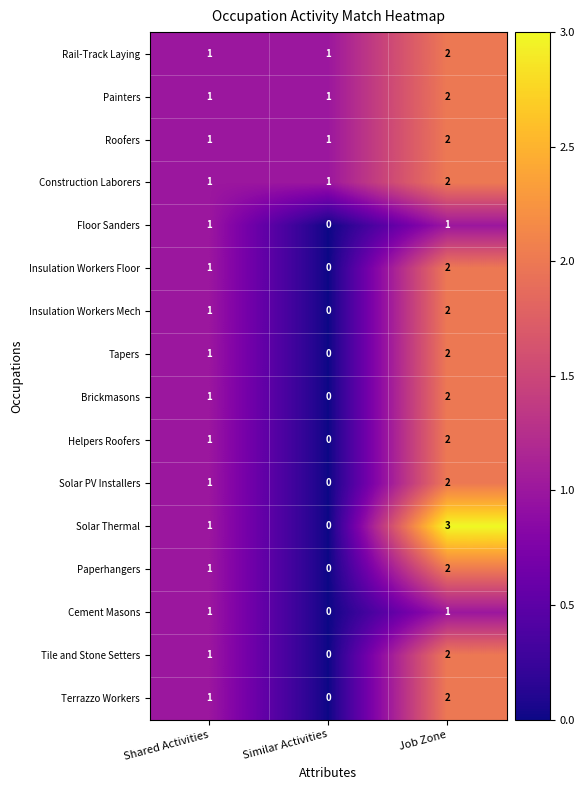

The value of Construction Laborers at Shared Activities is 1. True or false?

True